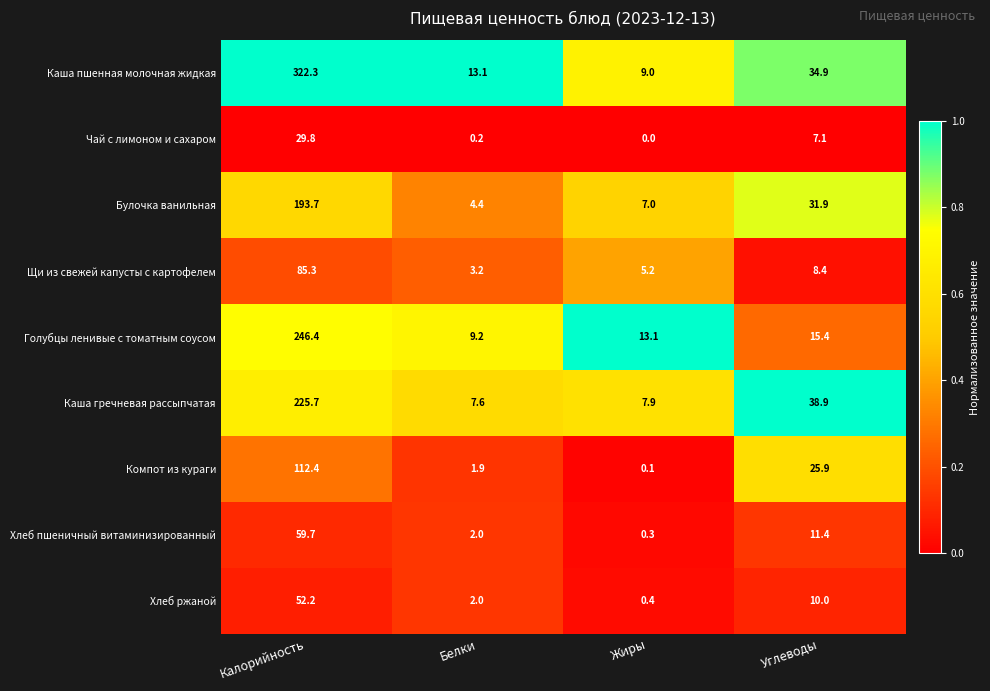

Rank the series at Жиры from highest to lowest value.

Голубцы ленивые с томатным соусом, Каша пшенная молочная жидкая, Каша гречневая рассыпчатая, Булочка ванильная, Щи из свежей капусты с картофелем, Хлеб ржаной, Хлеб пшеничный витаминизированный, Компот из кураги, Чай с лимоном и сахаром